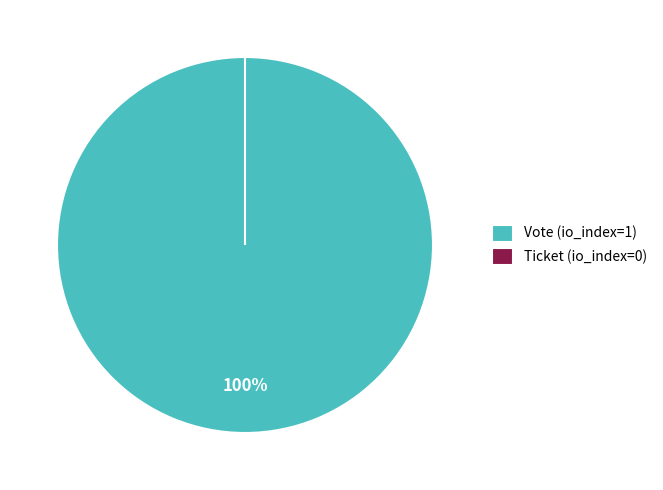

The Ticket slice represents 0% of the pie. True or false?

True